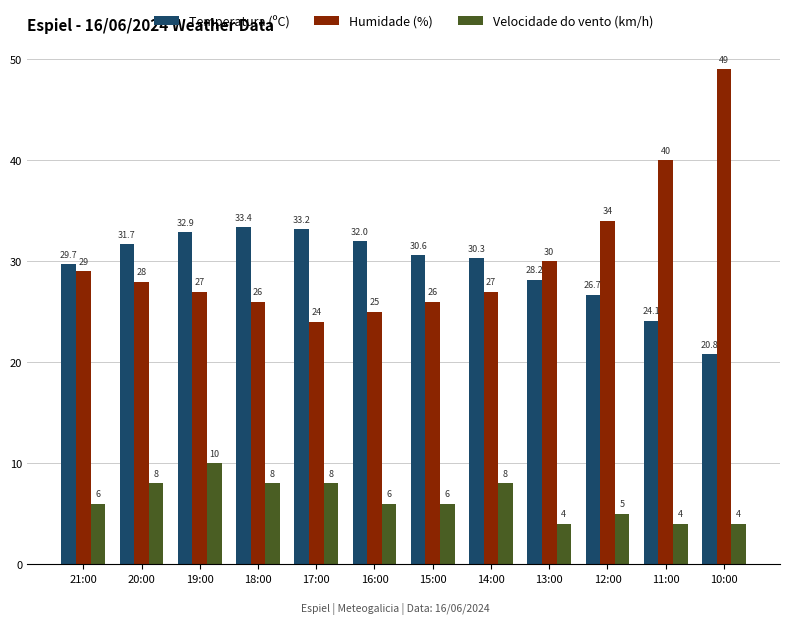

The value of Humidade (%) at 15:00 is 6.8. True or false?

False